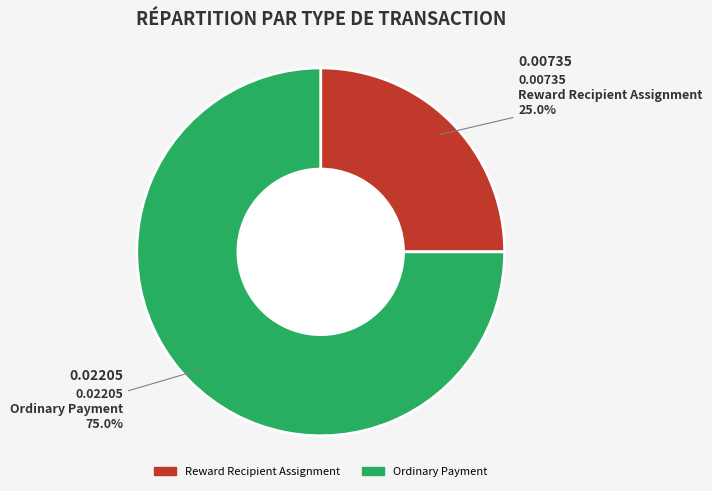

How many slices are in this pie chart?

2